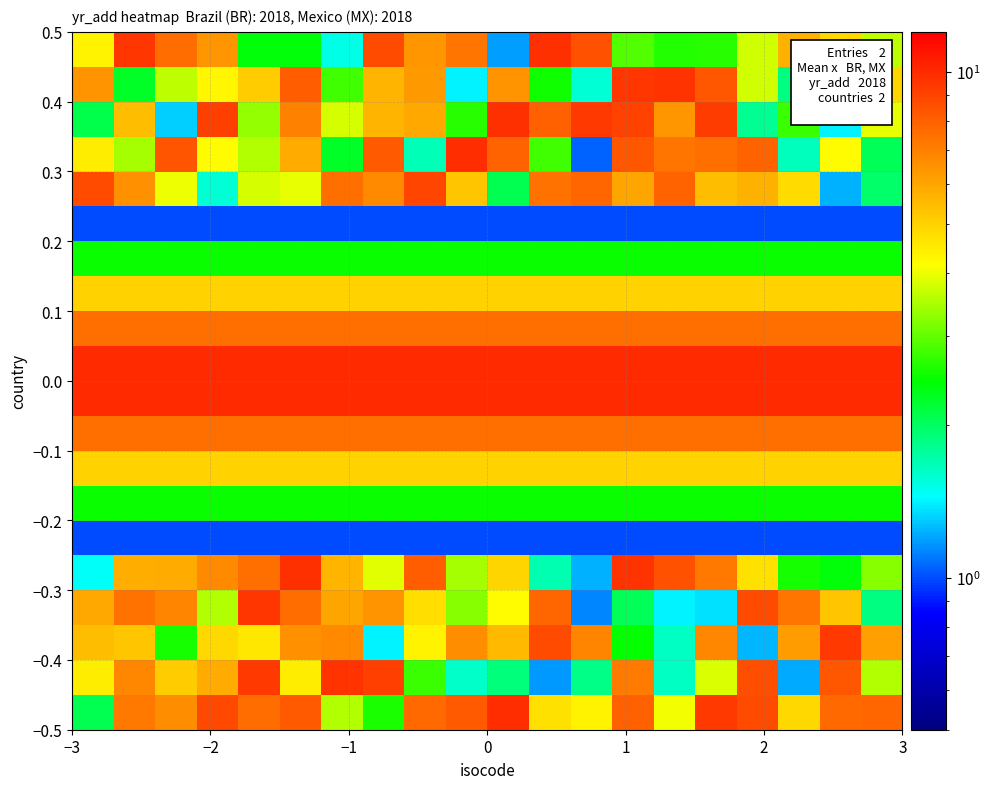

At how many categories does at least one series exceed 2?

20